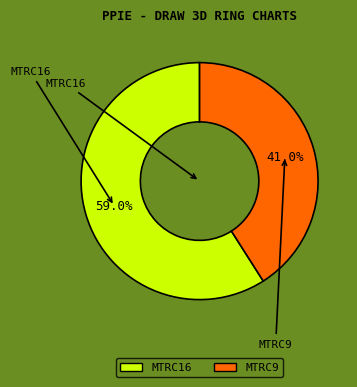

True or false: MTRC9 accounts for 41% of the total.

True